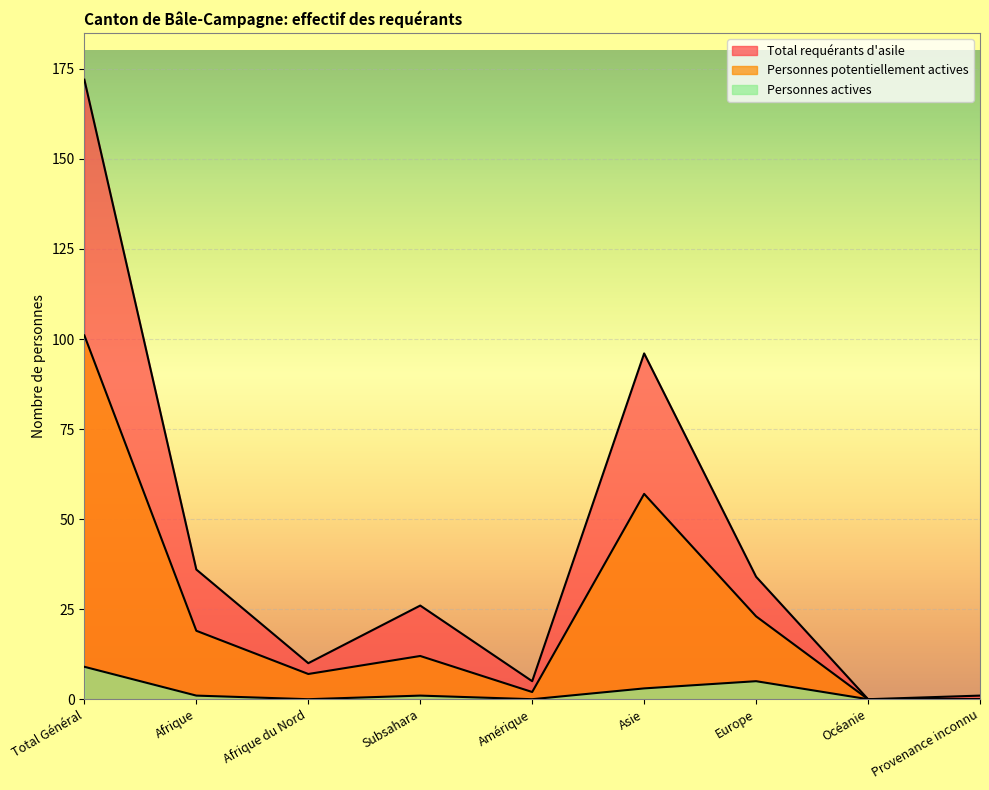

At which label does Personnes potentiellement actives reach its peak?

Total Général